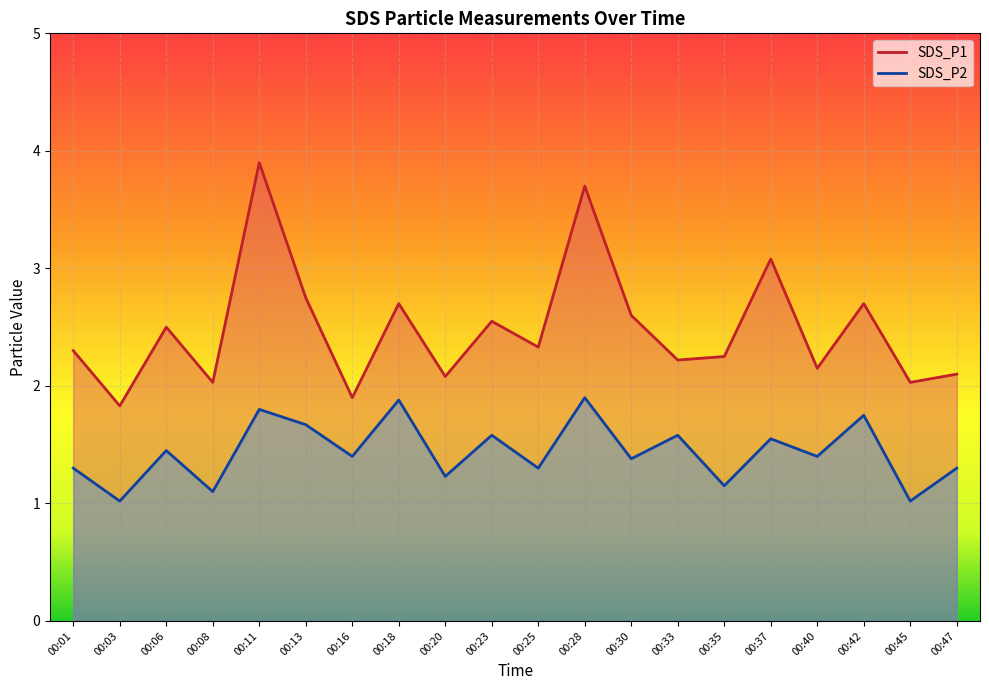

What is the total value across all series at 00:23?

4.1